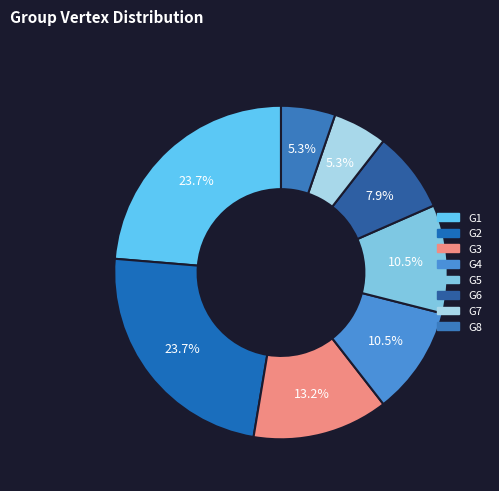

Does any single category account for the majority?

No